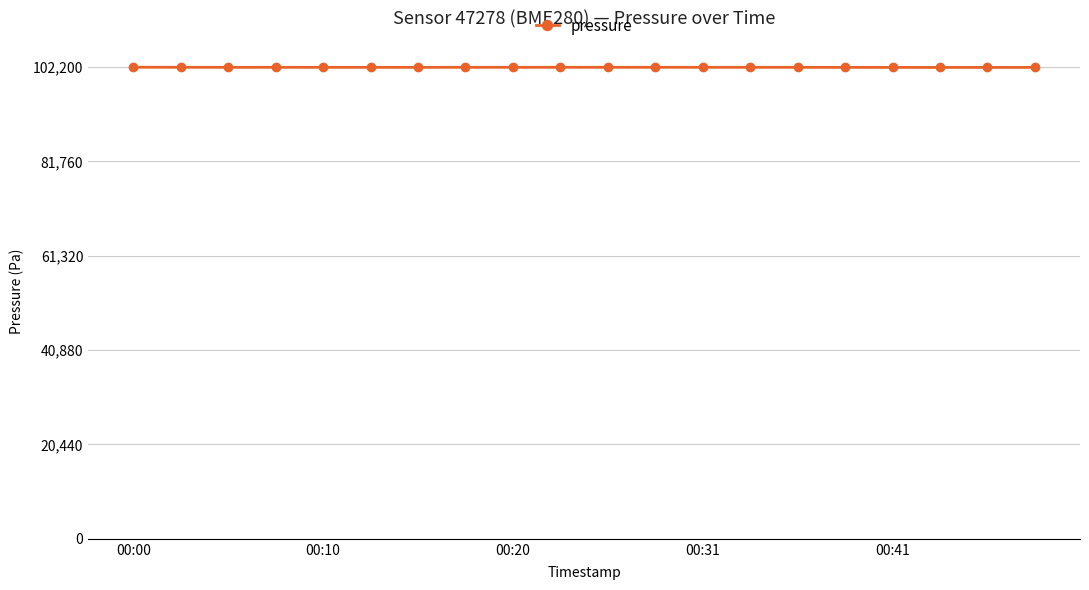

True or false: there are more than 2 points higher than both neighbors.

True